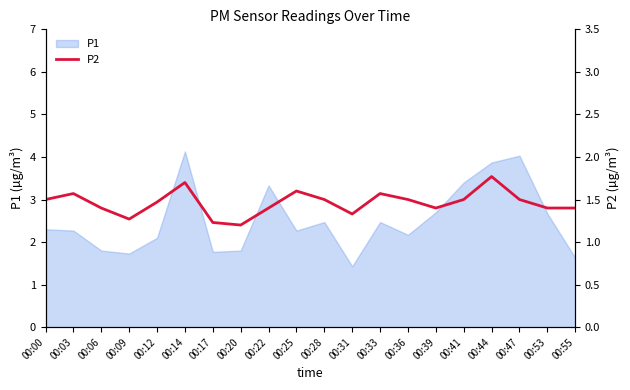

At which label does P1 first exceed 2?

00:00